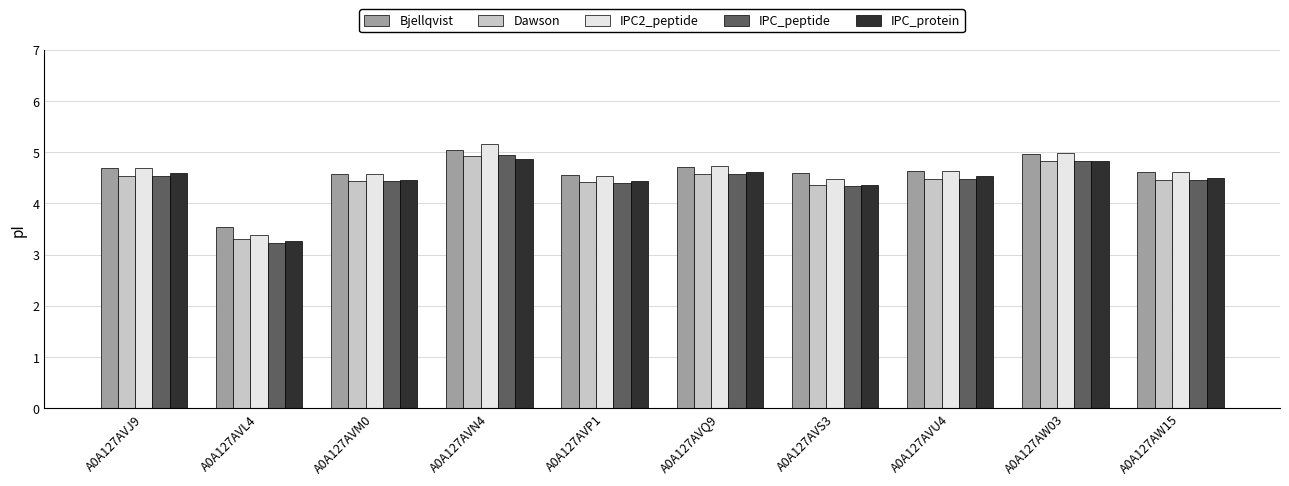

What is the difference between the Dawson values at A0A127AVL4 and A0A127AVS3?

1.1